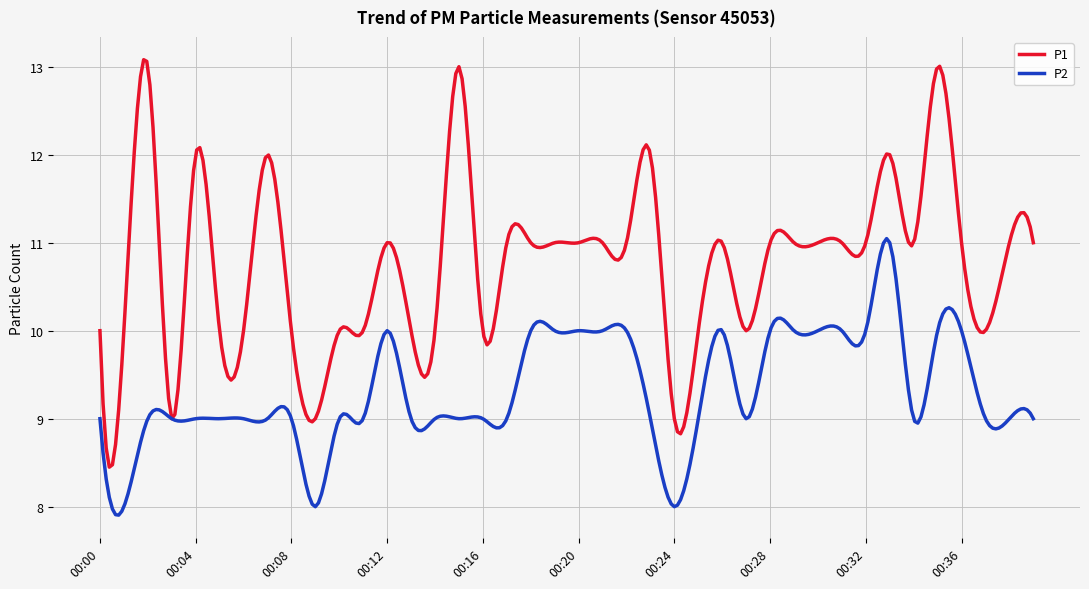

What is the greatest value displayed?

13.1